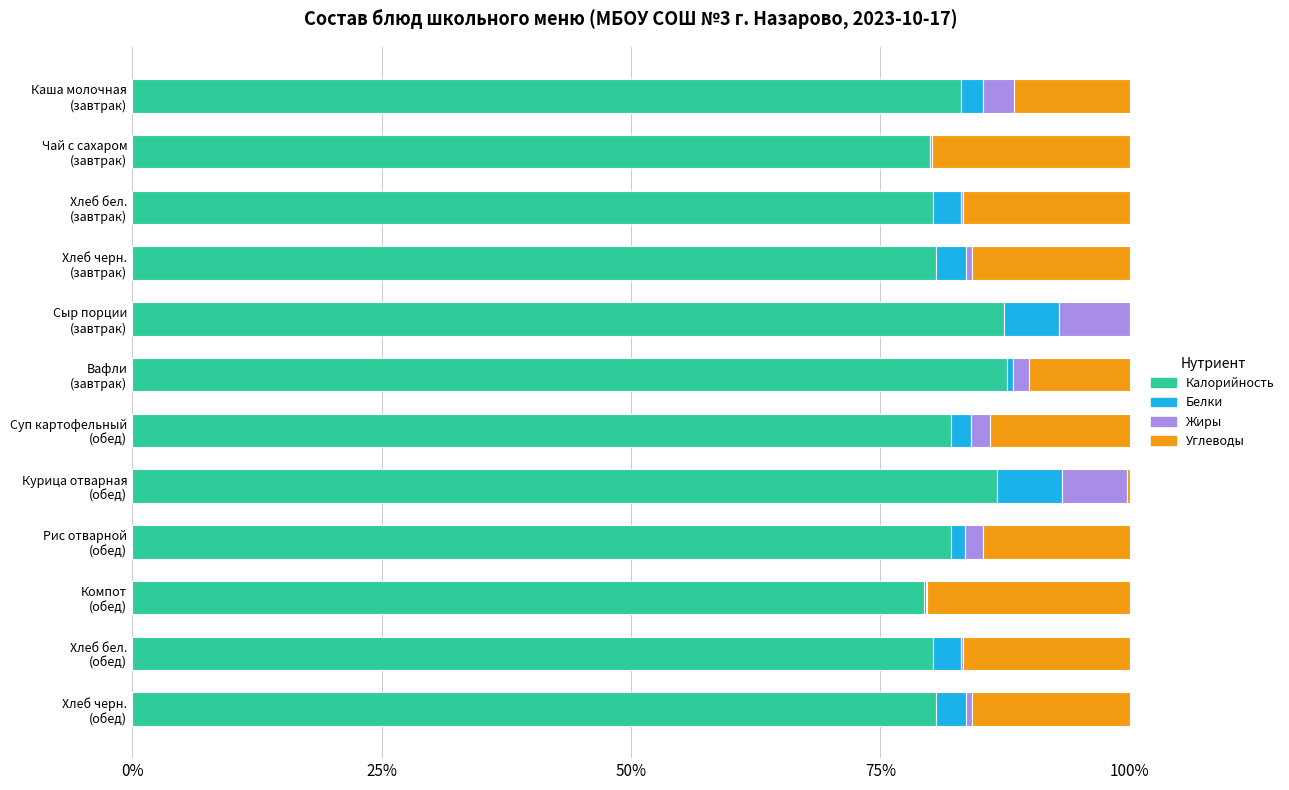

What are all the series names shown in the legend?

Калорийность, Белки, Жиры, Углеводы